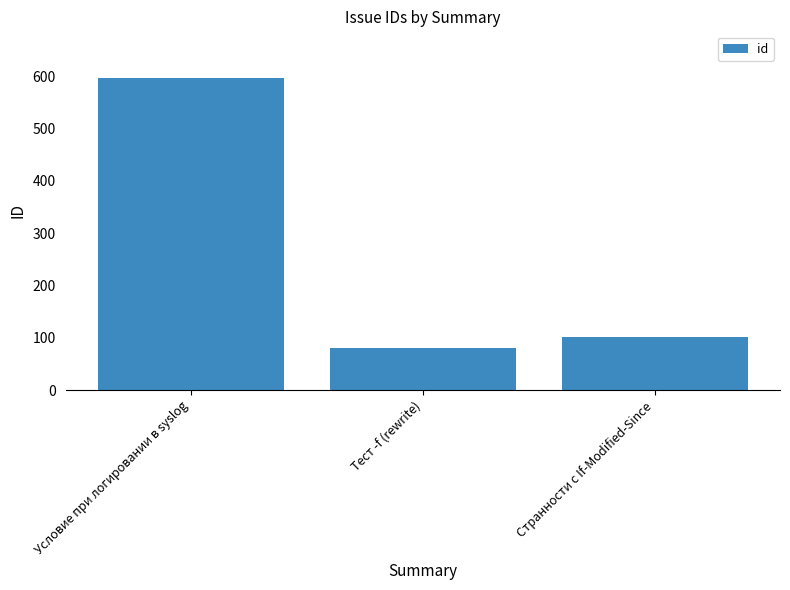

What is the sum of the values at Тест -f (rewrite) and Условие при логировании в syslog?

677